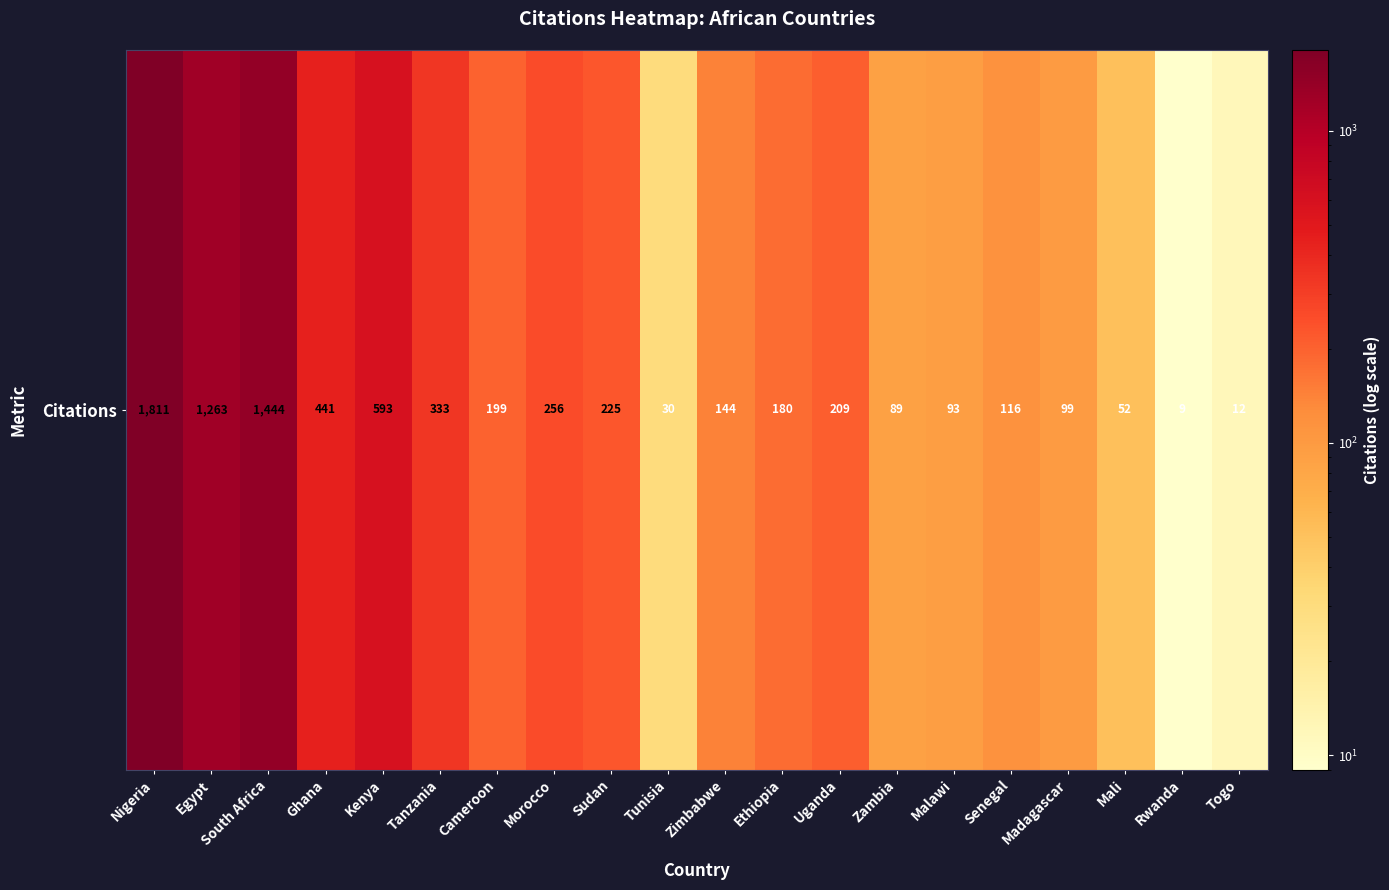

Reading left to right, transcribe all the data shown in this chart.

1811	1263	1444	441	593	333	199	256	225	30	144	180	209	89	93	116	99	52	9	12